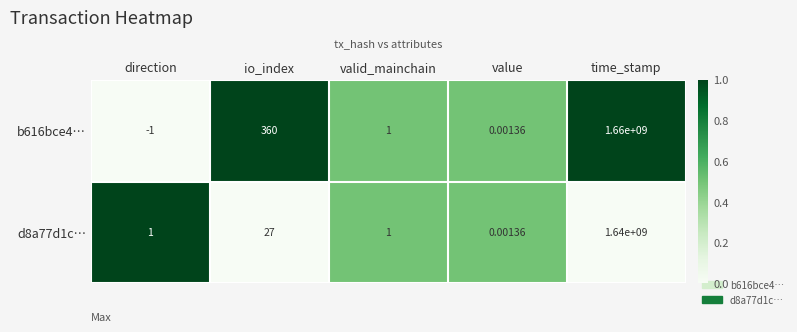

Is the value of b616bce4… at io_index greater than the value of d8a77d1c… at time_stamp?

No